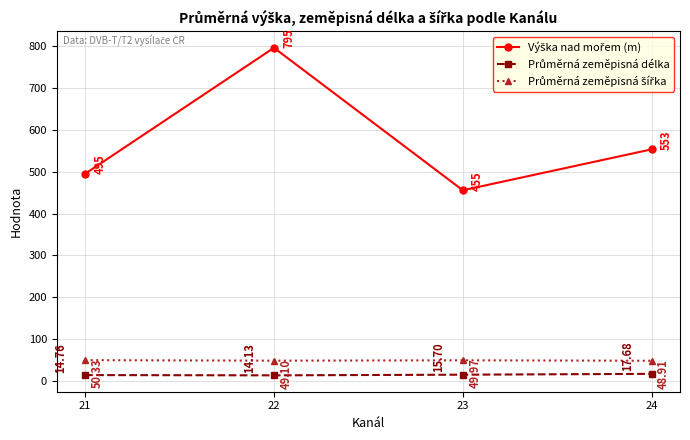

At which category is the sum across all series the highest?

22